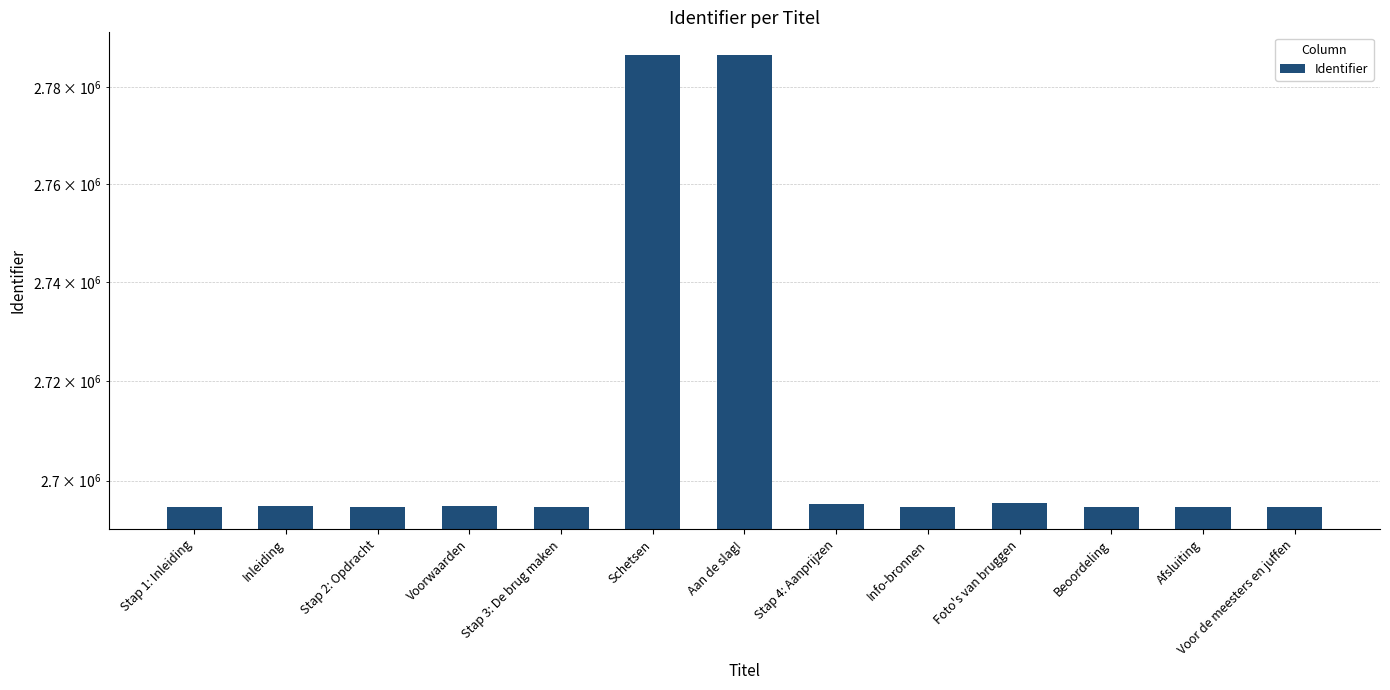

What is the difference between the maximum and minimum values?

91814